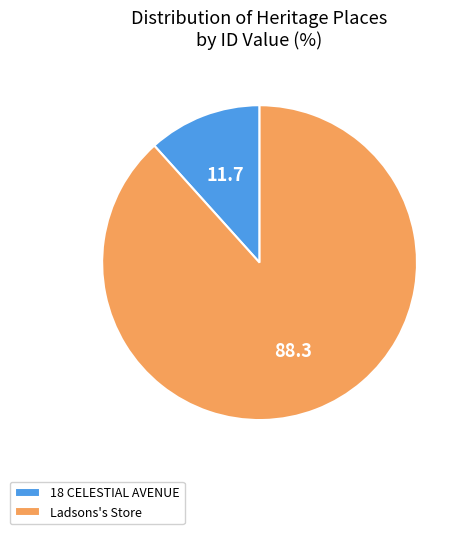

Which category accounts for the majority?

Ladsons's Store